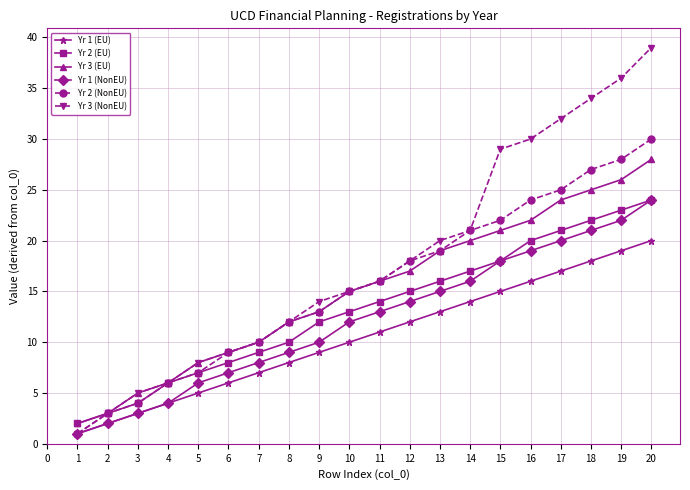

True or false: Yr 1 (NonEU) has more than 2 interior local peaks.

False